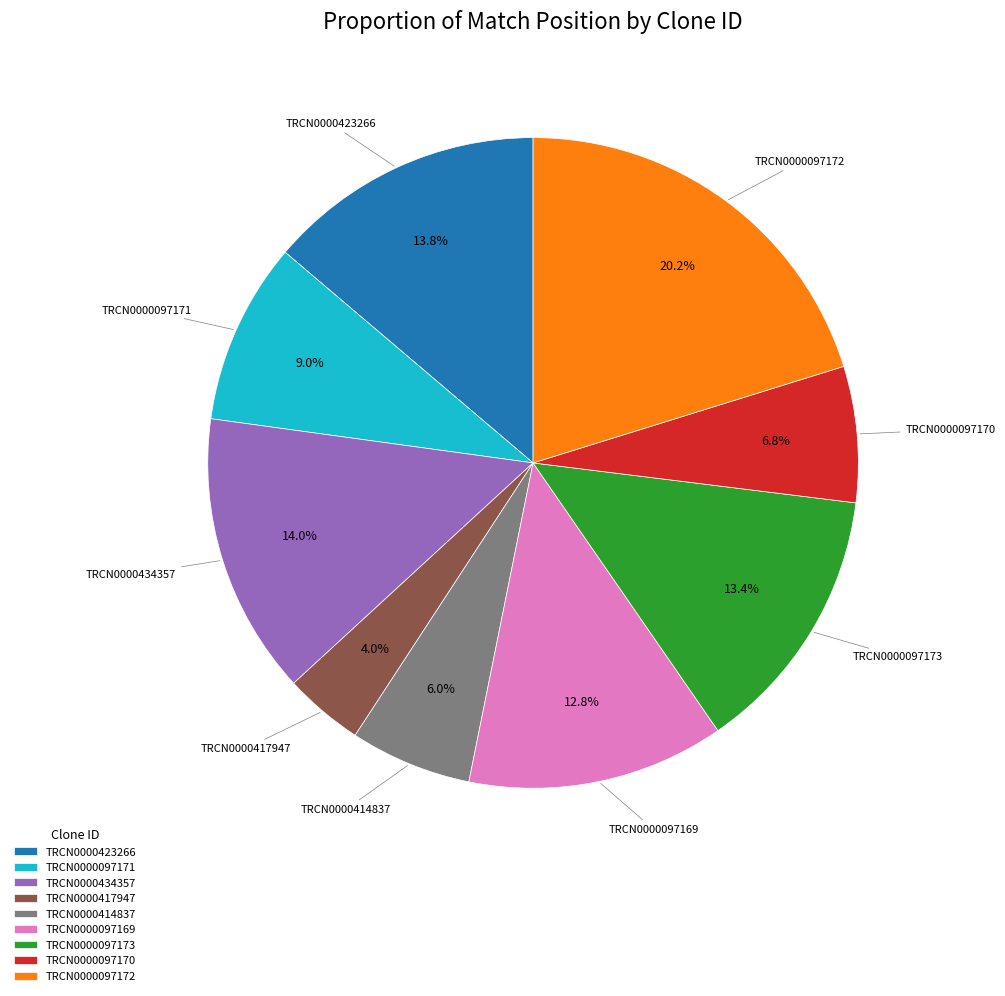

Which slice is the largest?

TRCN0000097172